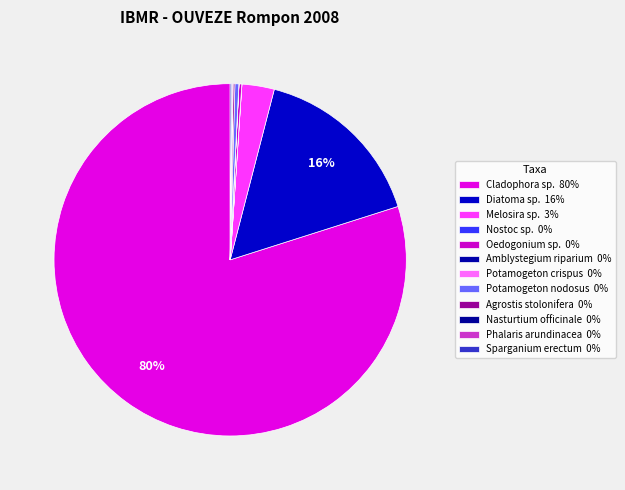

Between Melosira sp. and Agrostis stolonifera, which is larger?

Melosira sp.